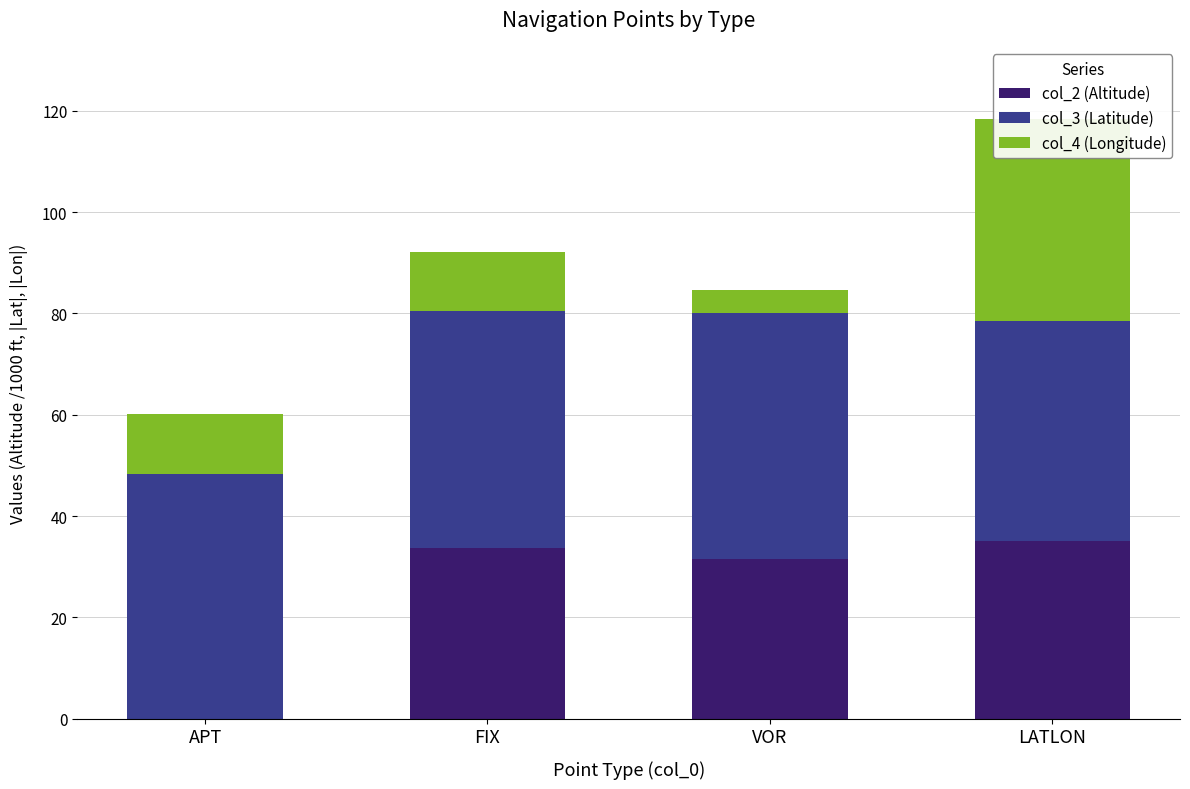

Rank the series by their average value, from lowest to highest.

col_4 (Longitude), col_2 (Altitude), col_3 (Latitude)